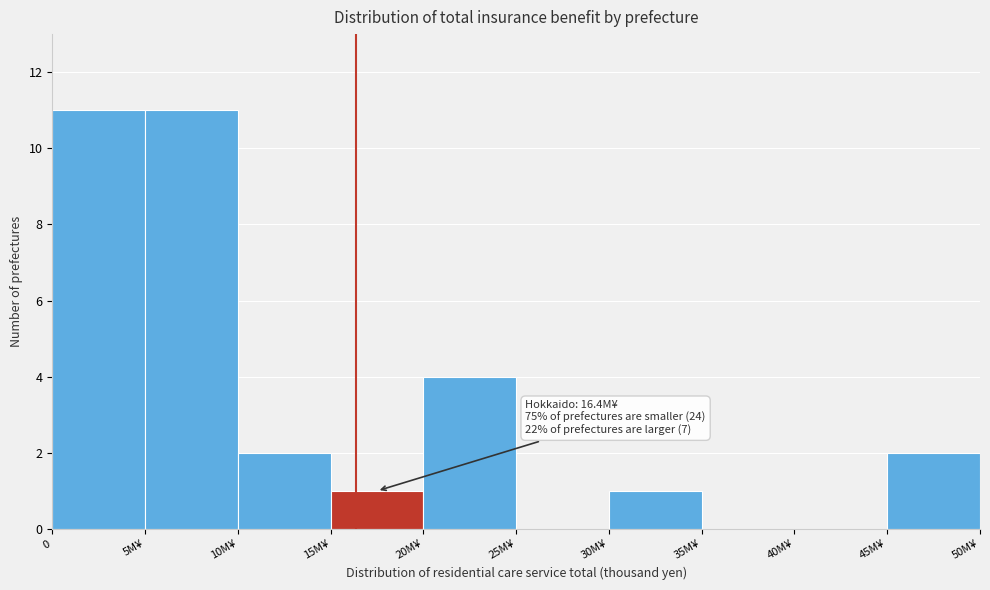

Reading left to right, transcribe all the data shown in this chart.

0=11	5M¥=11	10M¥=2	15M¥=1	20M¥=4	25M¥=0	30M¥=1	35M¥=0	40M¥=0	45M¥=2